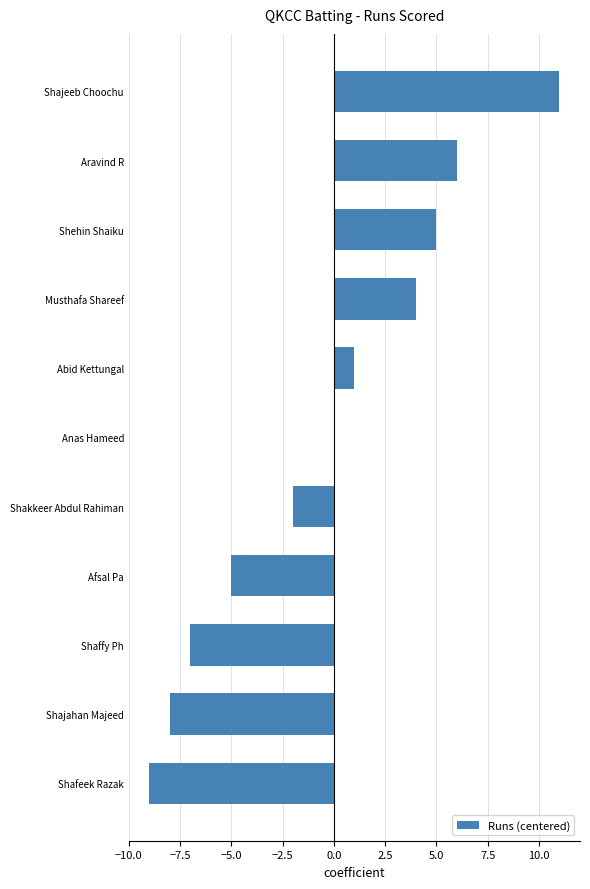

Reading bottom to top, list all the values displayed in this chart.

Shafeek Razak=-9	Shajahan Majeed=-8	Shaffy Ph=-7	Afsal Pa=-5	Shakkeer Abdul Rahiman=-2	Anas Hameed=0	Abid Kettungal=1	Musthafa Shareef=4	Shehin Shaiku=5	Aravind R=6	Shajeeb Choochu=11